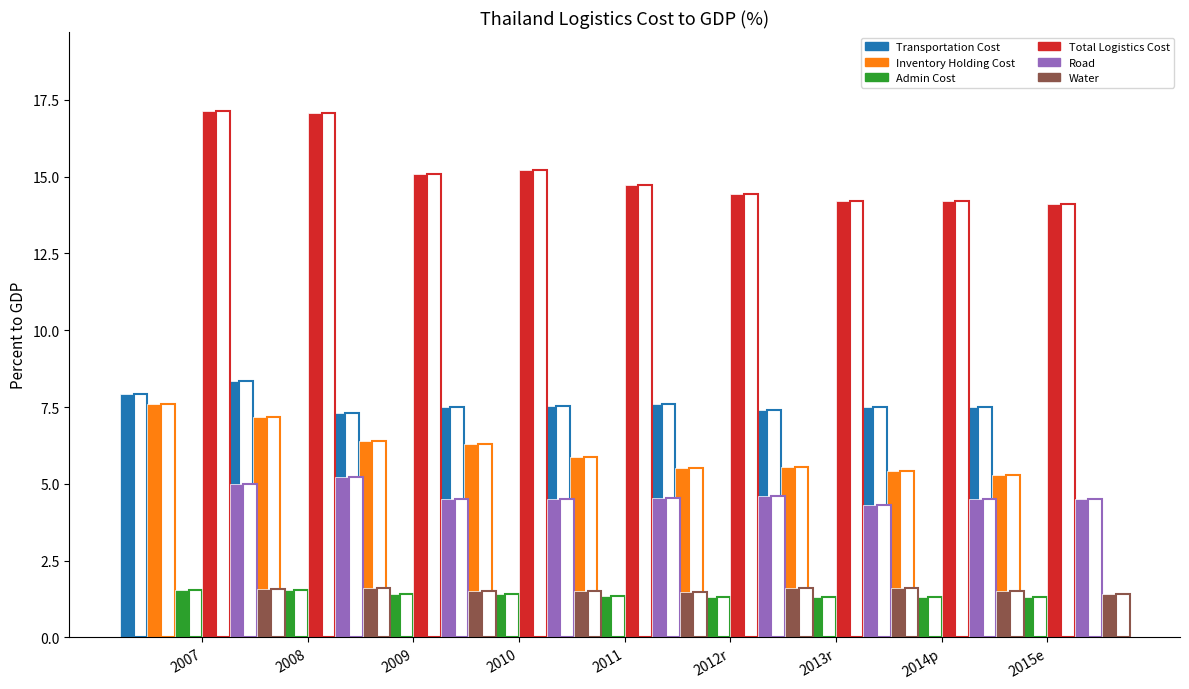

How many categories are shown in the chart?

9